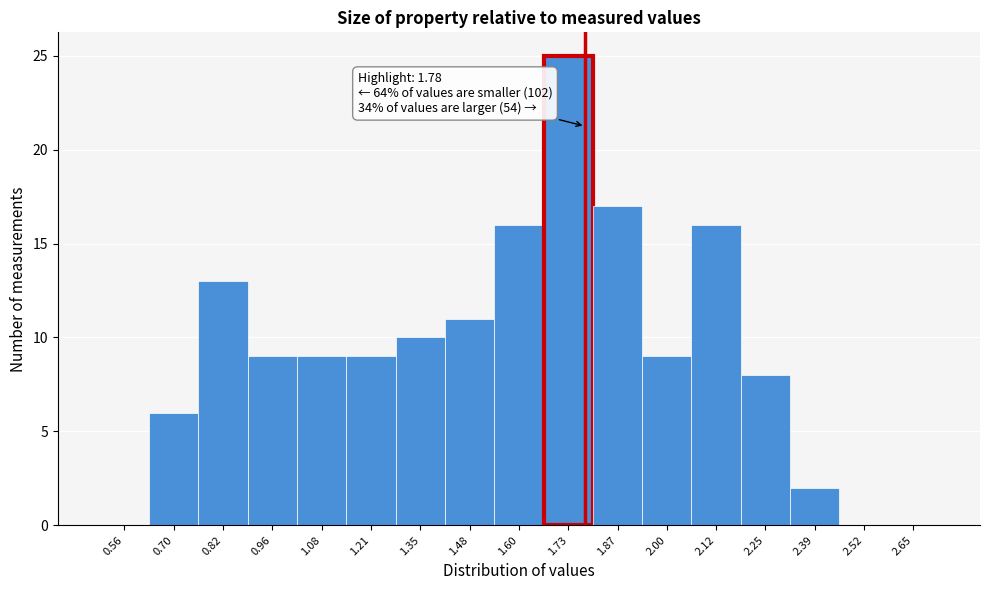

Which range on the x-axis has the tallest bar?

1.67 to 1.80